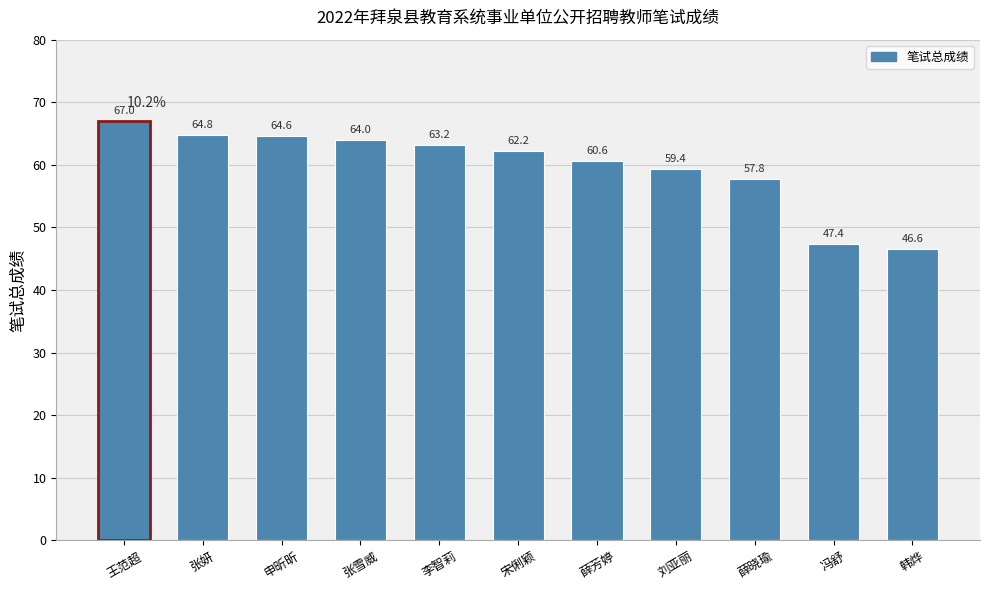

Which category has the highest value across all series?

王范超